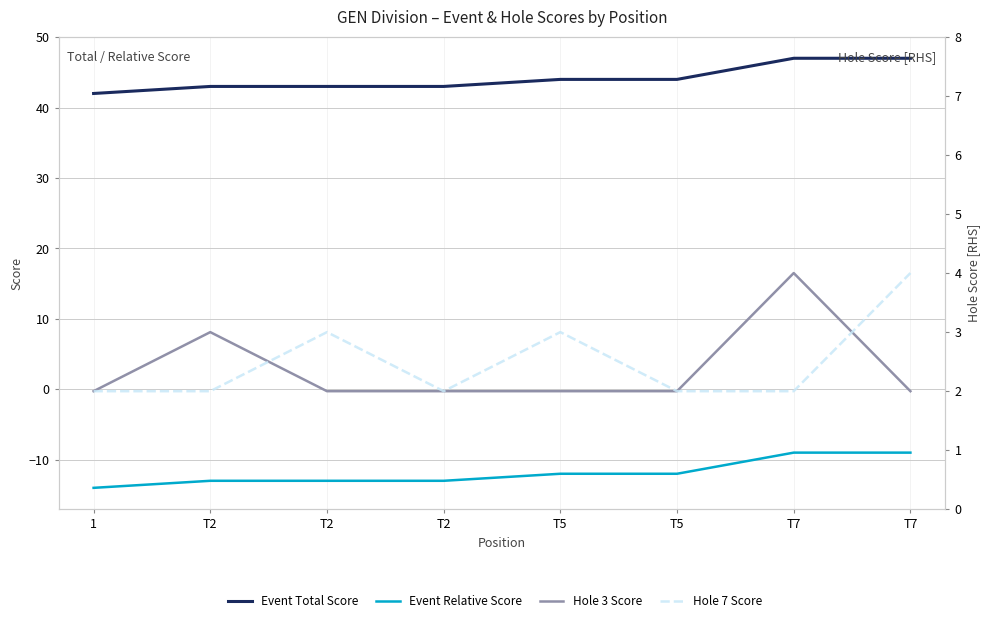

How many interior local peaks does the Hole 3 Score series have?

2